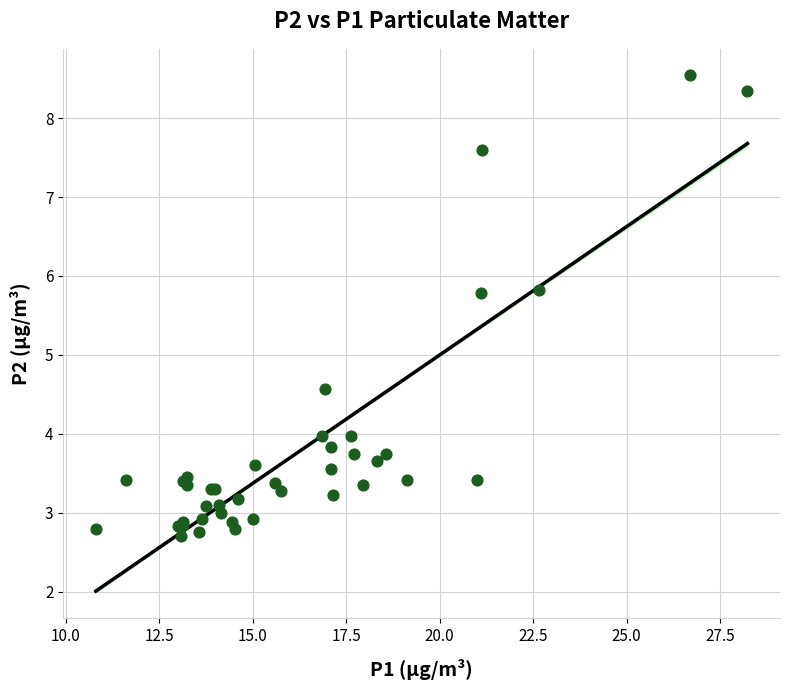

What Y value in the scatter plot is closest to 5?

4.6